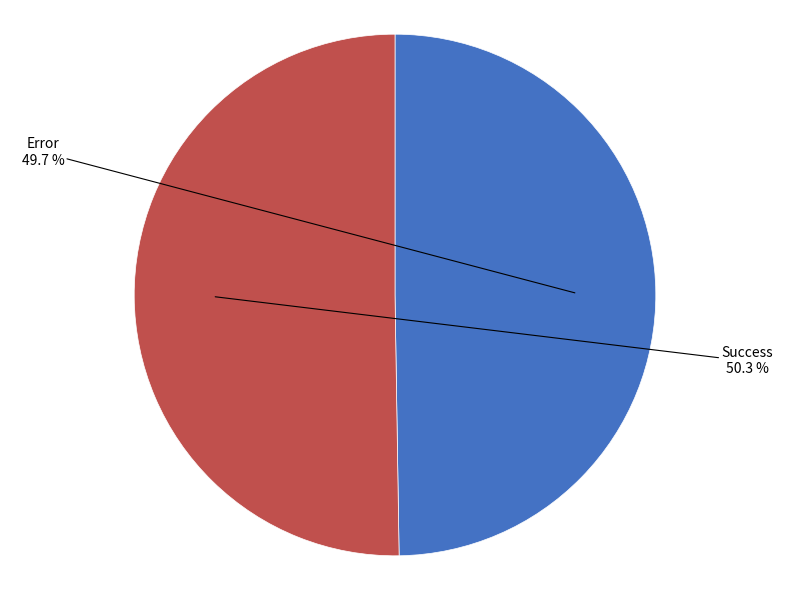

Count the number of slices in the pie.

2